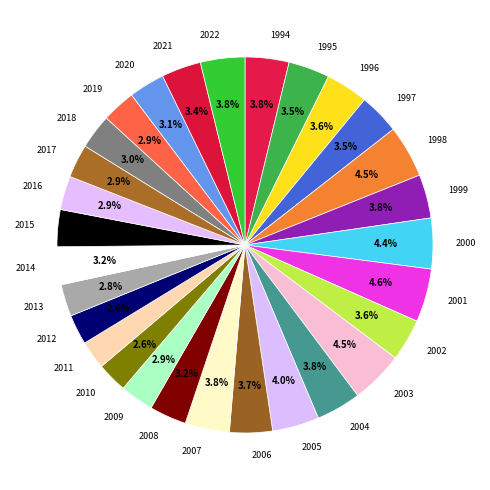

What is the ratio of the value at 2009 to the value at 2021?

0.9